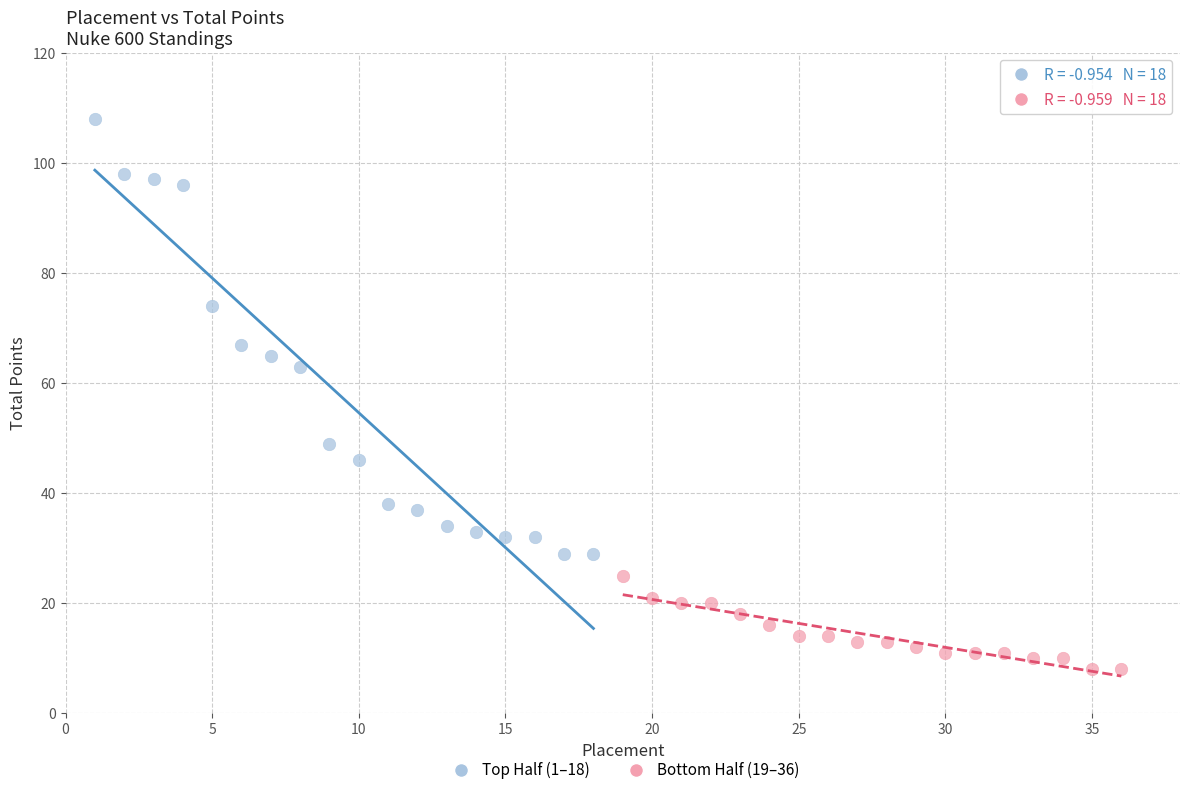

Which series has the widest spread of Y values?

Top Half (1–18)